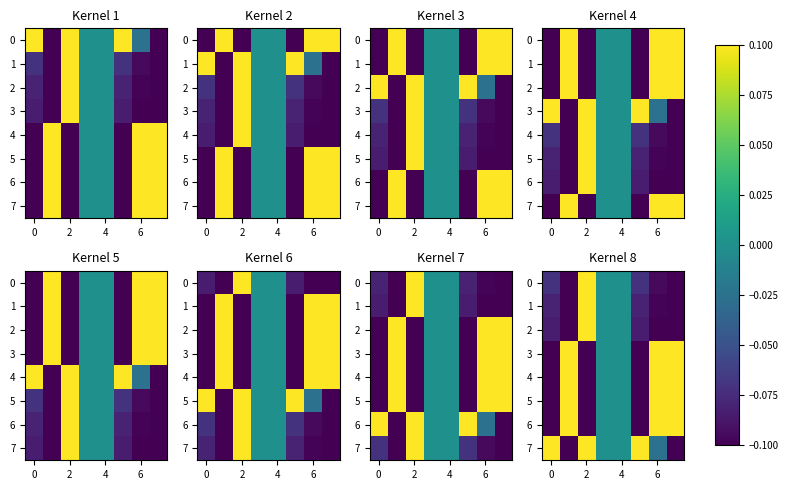

What is the difference between the maximum and second lowest values in the 0 series?

0.2